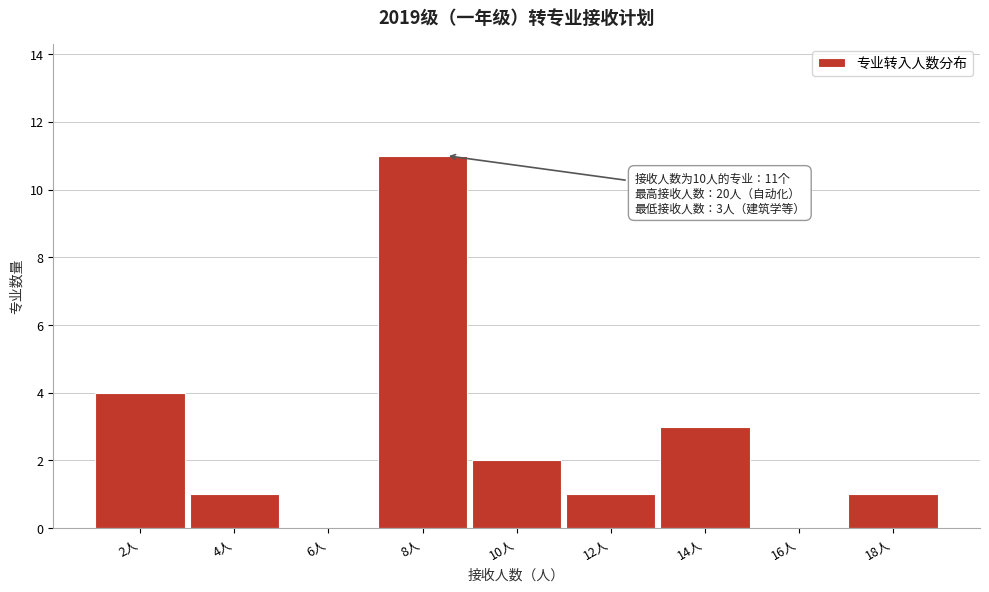

What is the change in value from 10人 to 14人?

+1